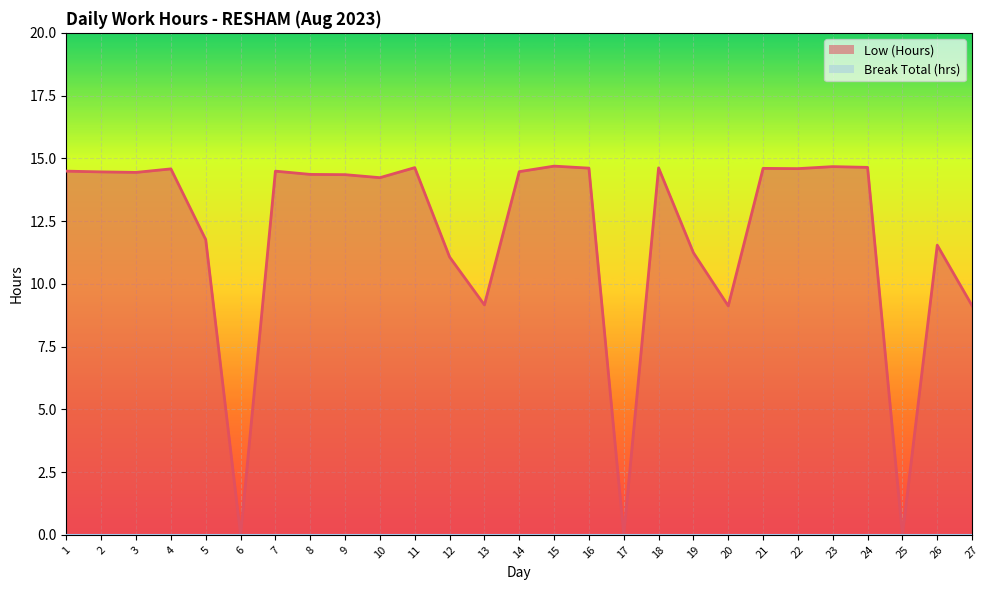

At which category does the data reach its first local peak?

4